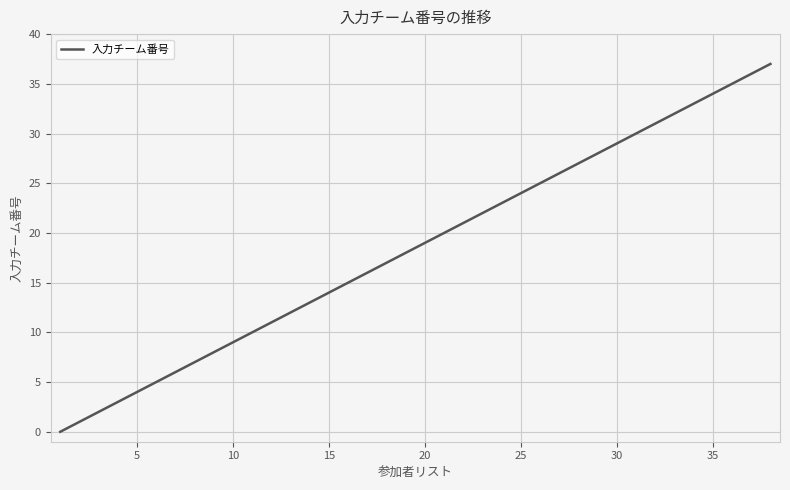

What is the difference between the maximum and minimum values?

37